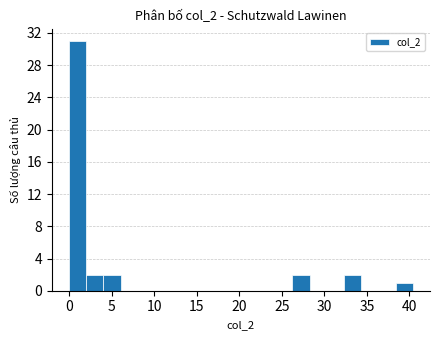

Reading left to right, transcribe this chart: for each bar, give the range it covers on the x-axis and its height. Neither the bar edges nor the heights are printed on the chart, so give them approximately, as read against the axes.

0.0 to 2.0: 31
2.0 to 4.0: 2
4.0 to 6.0: 2
6.0 to 8.0: 0
8.0 to 10.0: 0
10.0 to 12.0: 0
12.0 to 14.0: 0
14.0 to 16.0: 0
16.0 to 18.0: 0
18.0 to 20.0: 0
20.0 to 22.0: 0
22.0 to 24.0: 0
24.0 to 26.5: 0
26.5 to 28.5: 2
28.5 to 30.5: 0
30.5 to 32.5: 0
32.5 to 34.5: 2
34.5 to 36.5: 0
36.5 to 38.5: 0
38.5 to 40.5: 1